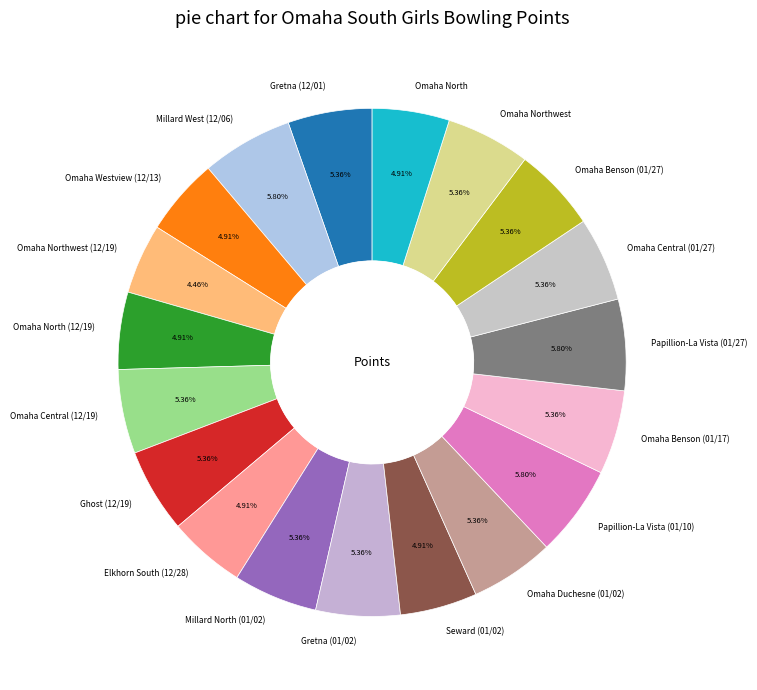

Do Elkhorn South (12/28) and Gretna (01/02) together represent more than half of the pie?

No